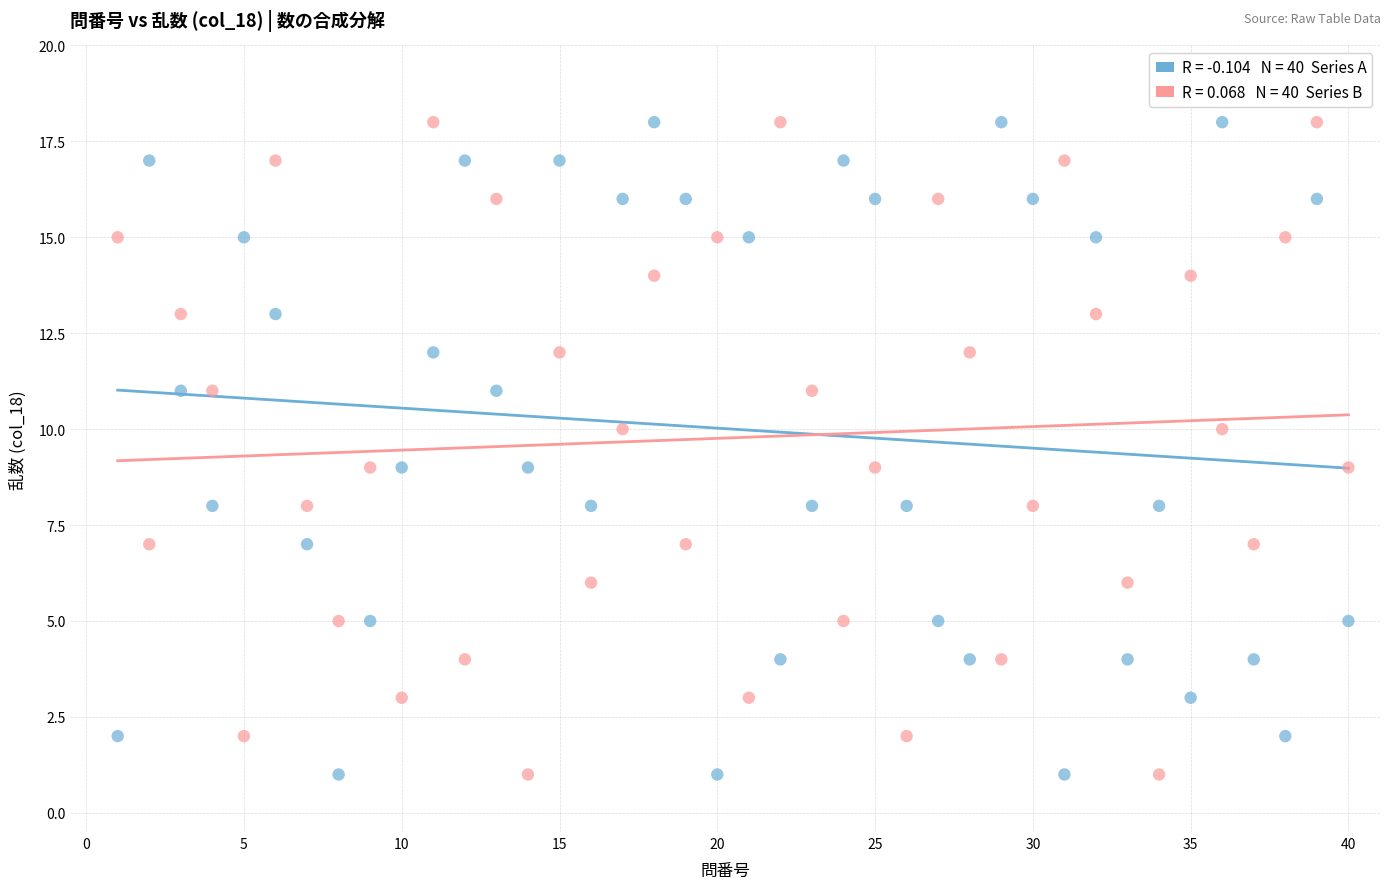

Across all data points, what is the range of X values (max minus min)?

39